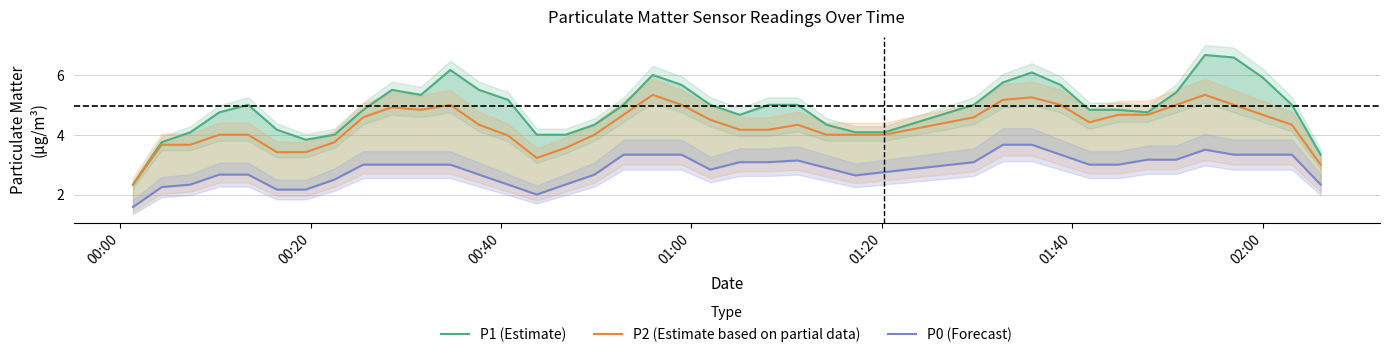

What is the lowest value of the P2 (Estimate based on partial data) series?

2.3